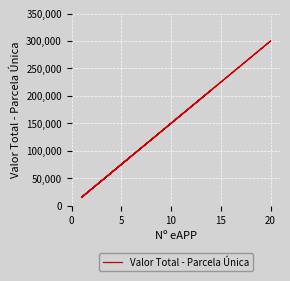

How many values are below 60000?

4